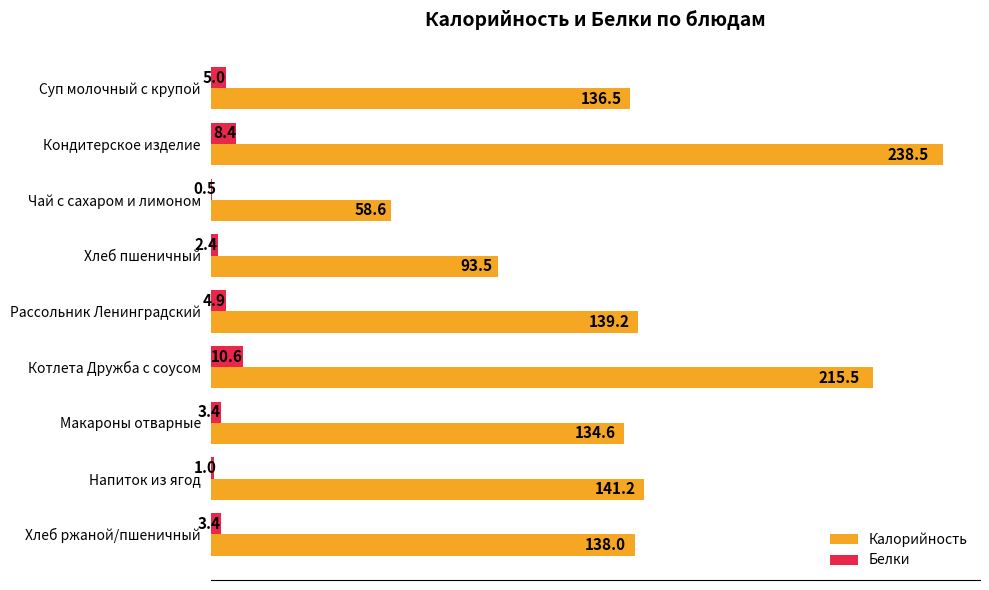

Is the value of Белки at Хлеб пшеничный greater than the value of Калорийность at Хлеб ржаной/пшеничный?

No